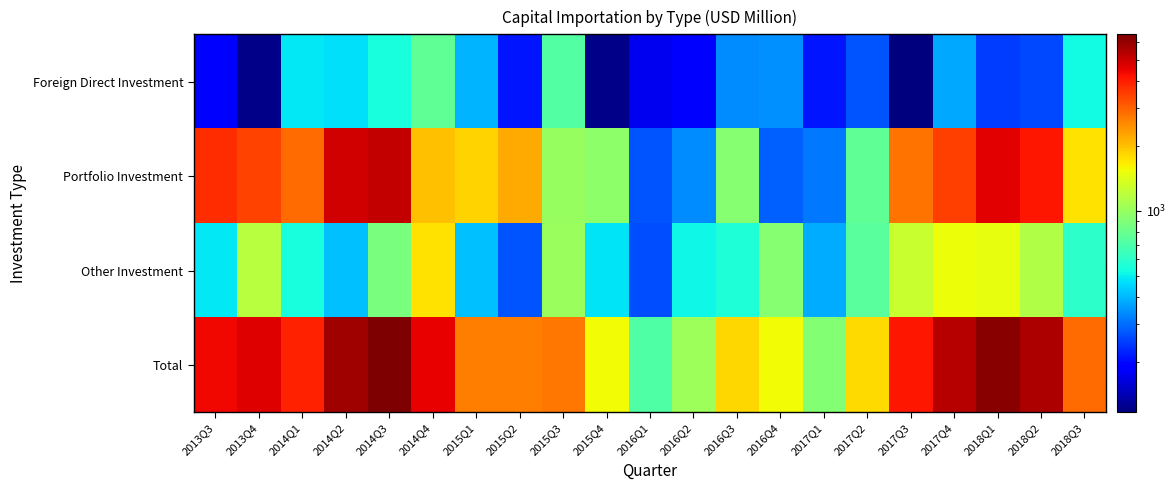

Reading left to right, transcribe all the data shown in this chart.

Foreign Direct Investment: 2013Q3=195.3	2013Q4=121.8	2014Q1=490.7	2014Q2=473.0	2014Q3=544.5	2014Q4=768.9	2015Q1=394.6	2015Q2=211.1	2015Q3=717.7	2015Q4=123.2	2016Q1=174.5	2016Q2=184.3	2016Q3=340.6	2016Q4=344.6	2017Q1=211.4	2017Q2=274.4	2017Q3=117.6	2017Q4=378.4	2018Q1=246.6	2018Q2=261.3	2018Q3=530.6
Portfolio Investment: 2013Q3=3735.5	2013Q4=3395.8	2014Q1=2869.2	2014Q2=4917.1	2014Q3=5127.8	2014Q4=2003.1	2015Q1=1860.7	2015Q2=2183.2	2015Q3=1009.1	2015Q4=952.5	2016Q1=271.0	2016Q2=337.3	2016Q3=920.3	2016Q4=284.2	2017Q1=313.6	2017Q2=770.5	2017Q3=2767.4	2017Q4=3477.5	2018Q1=4565.1	2018Q2=4119.5	2018Q3=1723.0
Other Investment: 2013Q3=488.0	2013Q4=1163.8	2014Q1=544.7	2014Q2=413.8	2014Q3=870.3	2014Q4=1727.8	2015Q1=416.3	2015Q2=272.1	2015Q3=1021.3	2015Q4=481.3	2016Q1=265.5	2016Q2=520.6	2016Q3=561.2	2016Q4=920.0	2017Q1=383.3	2017Q2=747.5	2017Q3=1260.1	2017Q4=1526.9	2018Q1=1491.9	2018Q2=1132.7	2018Q3=601.5
Total: 2013Q3=4418.8	2013Q4=4681.4	2014Q1=3904.6	2014Q2=5803.9	2014Q3=6542.6	2014Q4=4499.7	2015Q1=2671.6	2015Q2=2666.4	2015Q3=2748.1	2015Q4=1557.0	2016Q1=711.0	2016Q2=1042.2	2016Q3=1822.1	2016Q4=1548.9	2017Q1=908.3	2017Q2=1792.3	2017Q3=4145.1	2017Q4=5382.9	2018Q1=6303.6	2018Q2=5513.6	2018Q3=2855.2